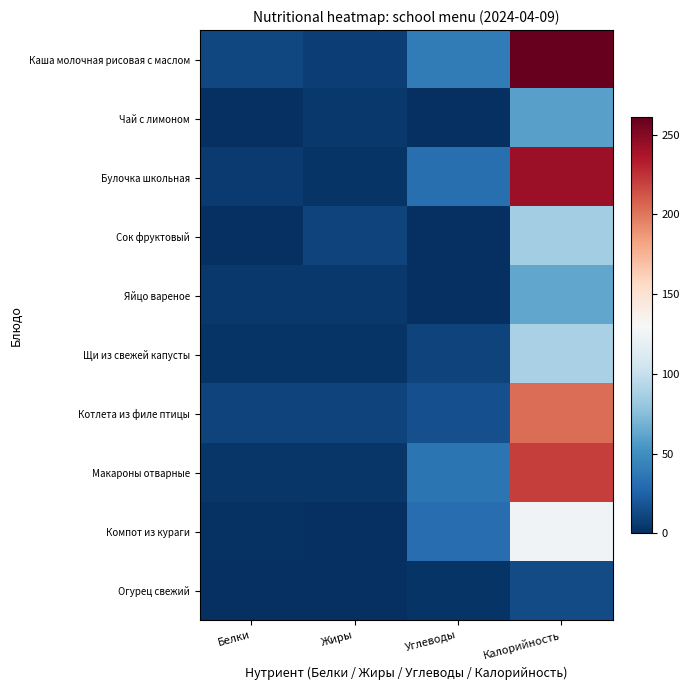

Reading left to right, extract all data points from this chart.

Каша молочная рисовая с маслом: Белки=11.3	Жиры=8.0	Углеводы=39.1	Калорийность=261.0
Чай с лимоном: Белки=0.0	Жиры=4.2	Углеводы=0.3	Калорийность=60.0
Булочка школьная: Белки=5.7	Жиры=2.3	Углеводы=32.6	Калорийность=241.7
Сок фруктовый: Белки=0.0	Жиры=10.1	Углеводы=1.0	Калорийность=84.8
Яйцо вареное: Белки=4.5	Жиры=4.5	Углеводы=0.3	Калорийность=63.0
Щи из свежей капусты: Белки=2.6	Жиры=2.9	Углеводы=10.0	Калорийность=88.0
Котлета из филе птицы: Белки=9.2	Жиры=9.9	Углеводы=16.2	Калорийность=203.0
Макароны отварные: Белки=3.2	Жиры=3.5	Углеводы=35.2	Калорийность=220.5
Компот из кураги: Белки=1.2	Жиры=0.0	Углеводы=31.6	Калорийность=126.0
Огурец свежий: Белки=0.7	Жиры=0.1	Углеводы=2.3	Калорийность=14.2